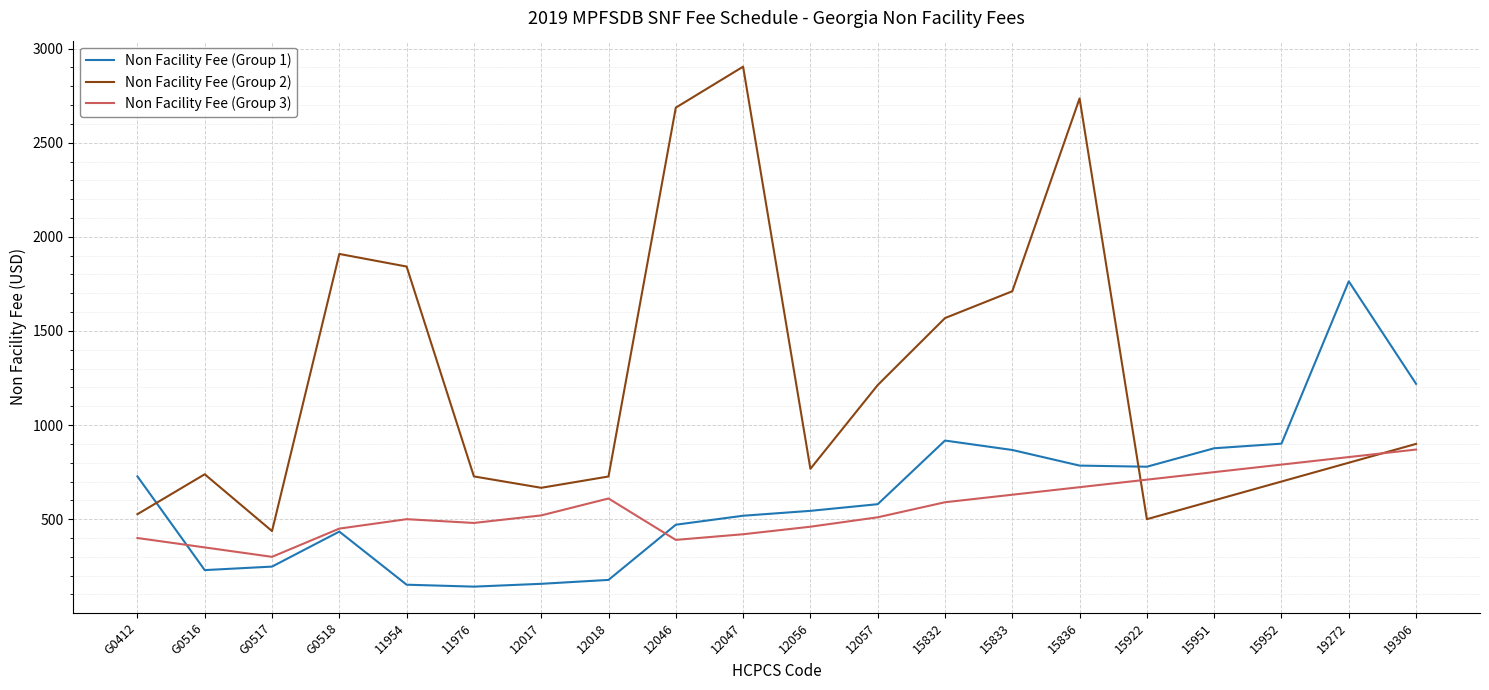

Rank the series by their maximum value, from highest to lowest.

Non Facility Fee (Group 2), Non Facility Fee (Group 1), Non Facility Fee (Group 3)